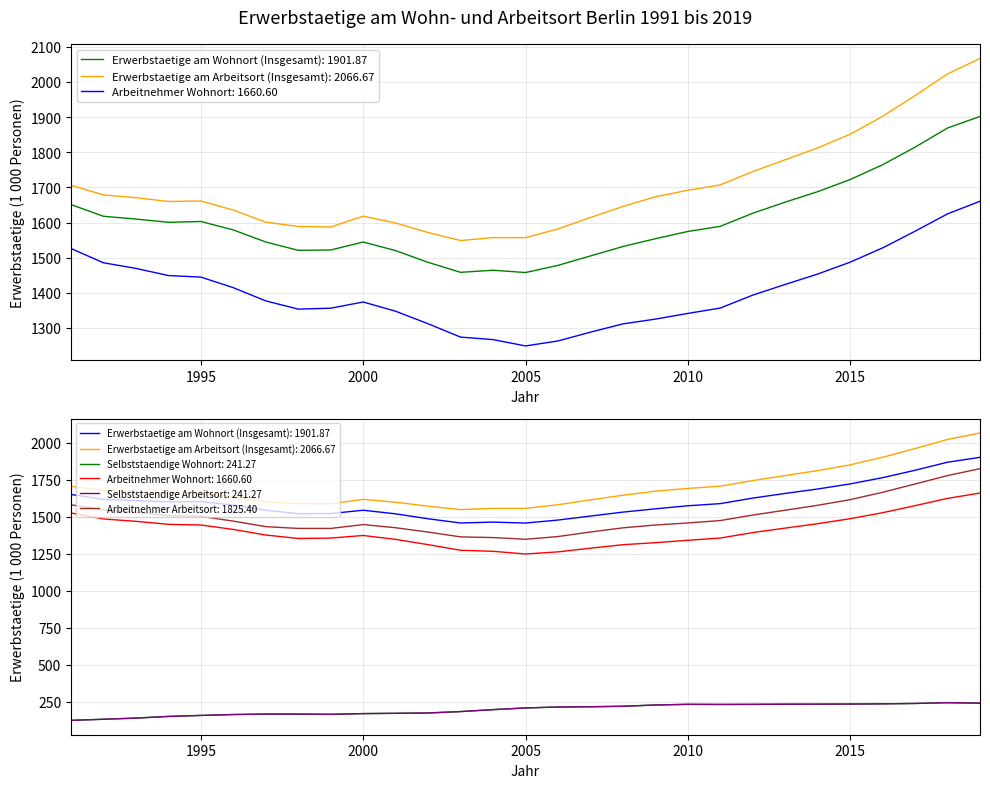

How many data points in Selbststaendige Wohnort are above 208?

15